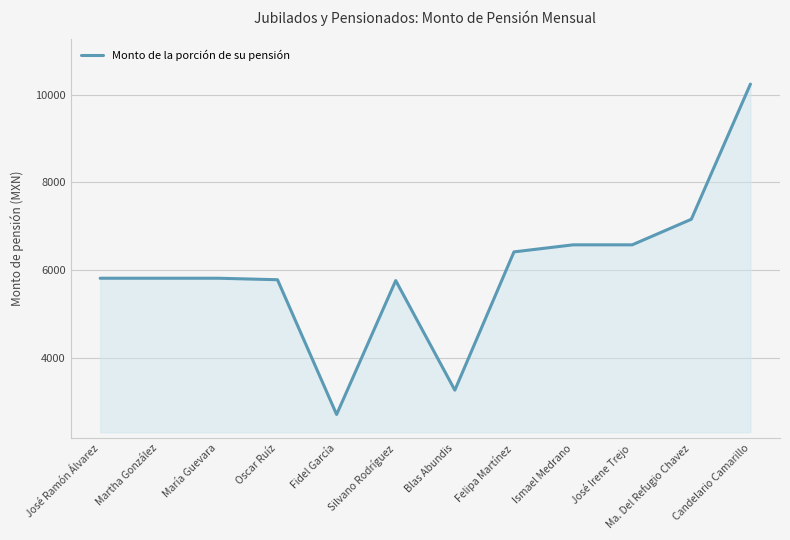

What is the ratio of the value at María Guevara to the value at Ismael Medrano?

0.9